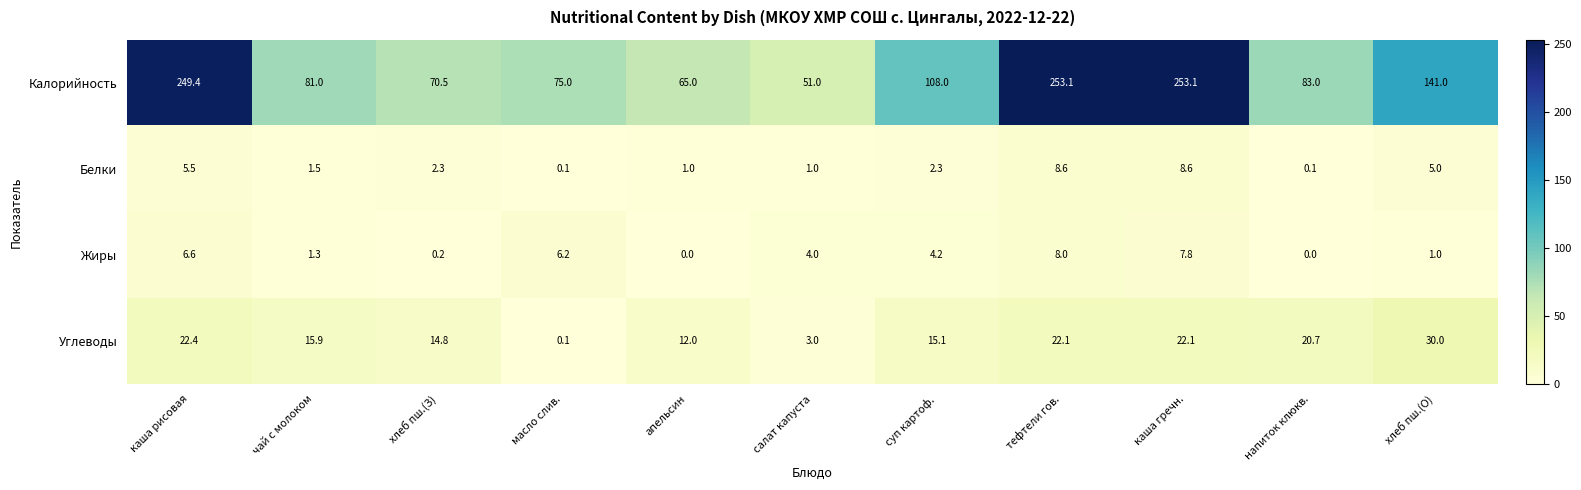

At which label is Углеводы closest to 15?

суп картоф.